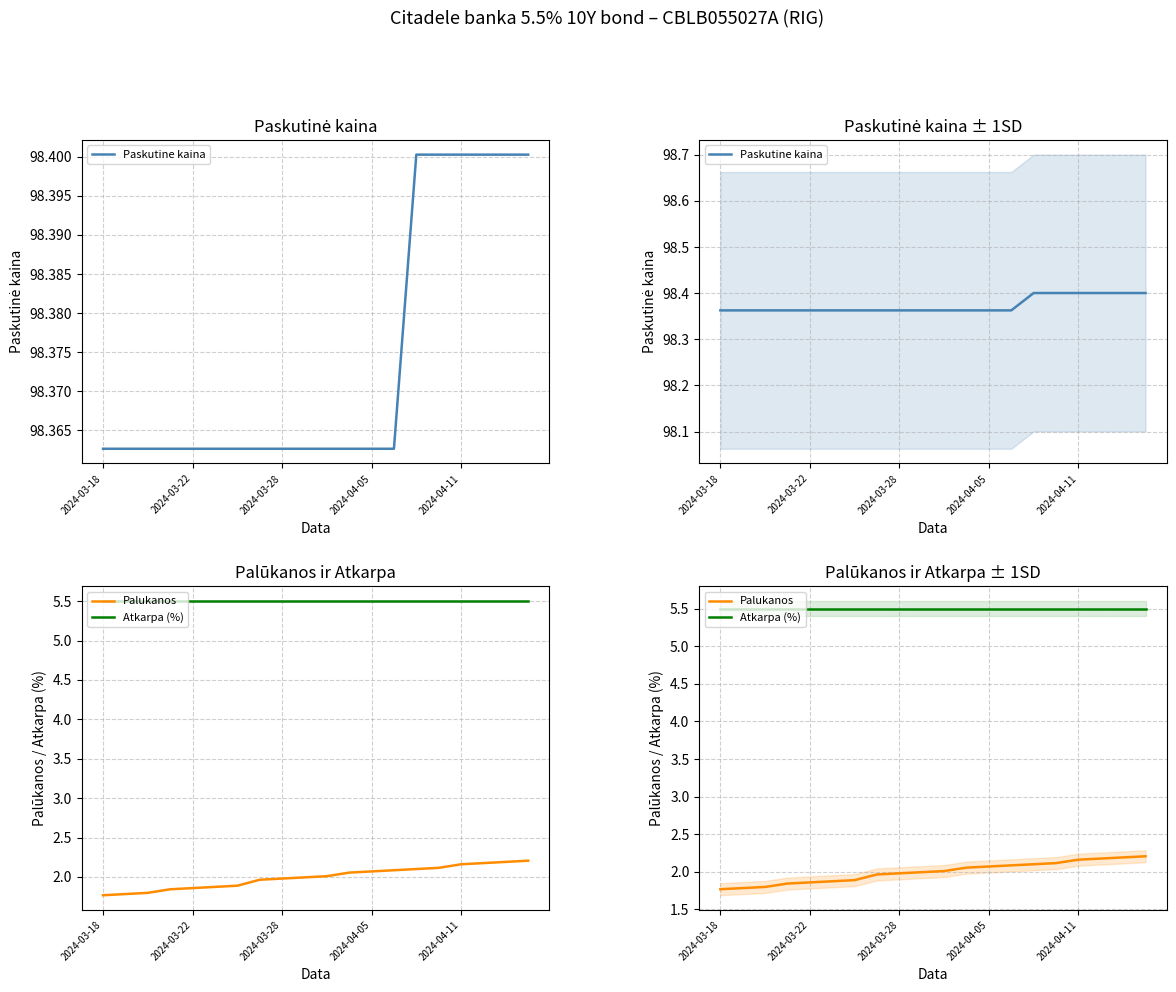

Which series has the largest range (max minus min)?

Palukanos